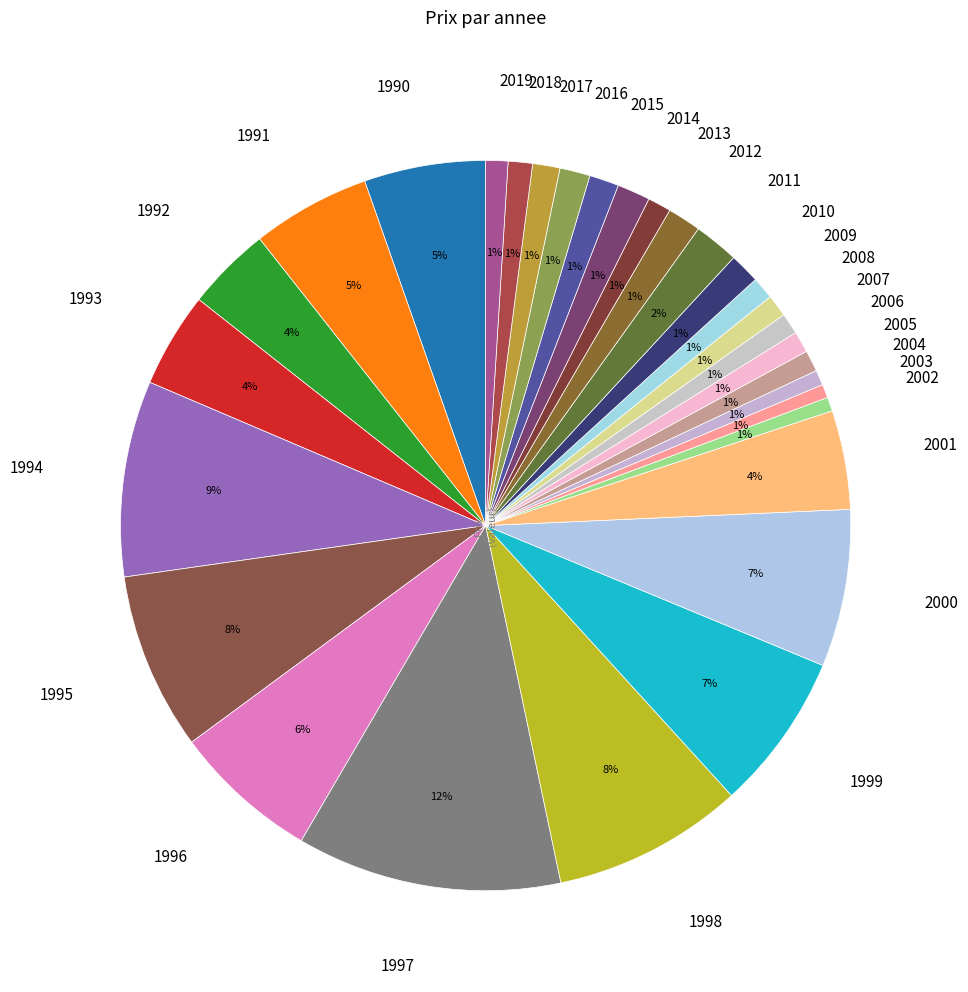

Rank the categories by value from lowest to highest.

2003, 2002, 2004, 2007, 2005, 2006, 2019, 2008, 2009, 2013, 2018, 2017, 2015, 2016, 2010, 2014, 2012, 2011, 1992, 1993, 2001, 1991, 1990, 1996, 2000, 1999, 1995, 1998, 1994, 1997